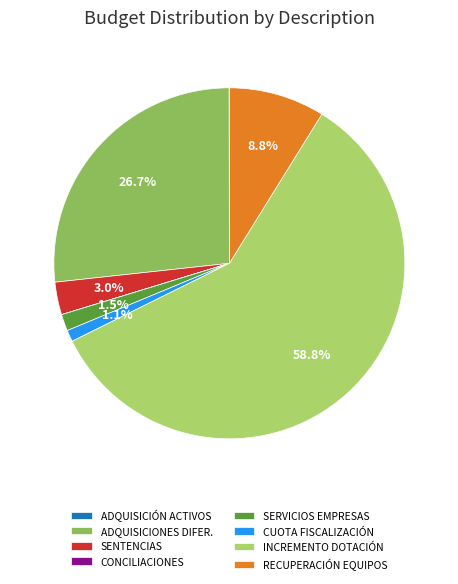

Is there a majority slice in this chart?

Yes